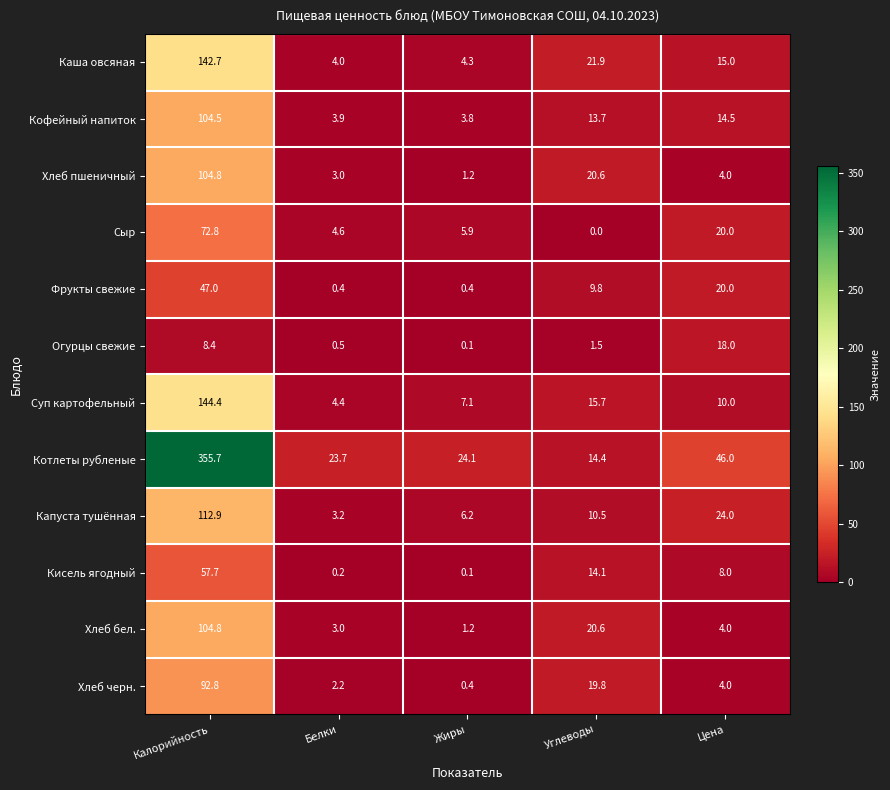

What is the spread (max minus min) of values at Белки?

23.5